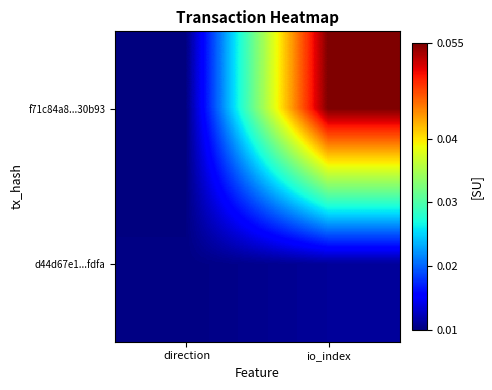

At how many categories does at least one series exceed 0?

2